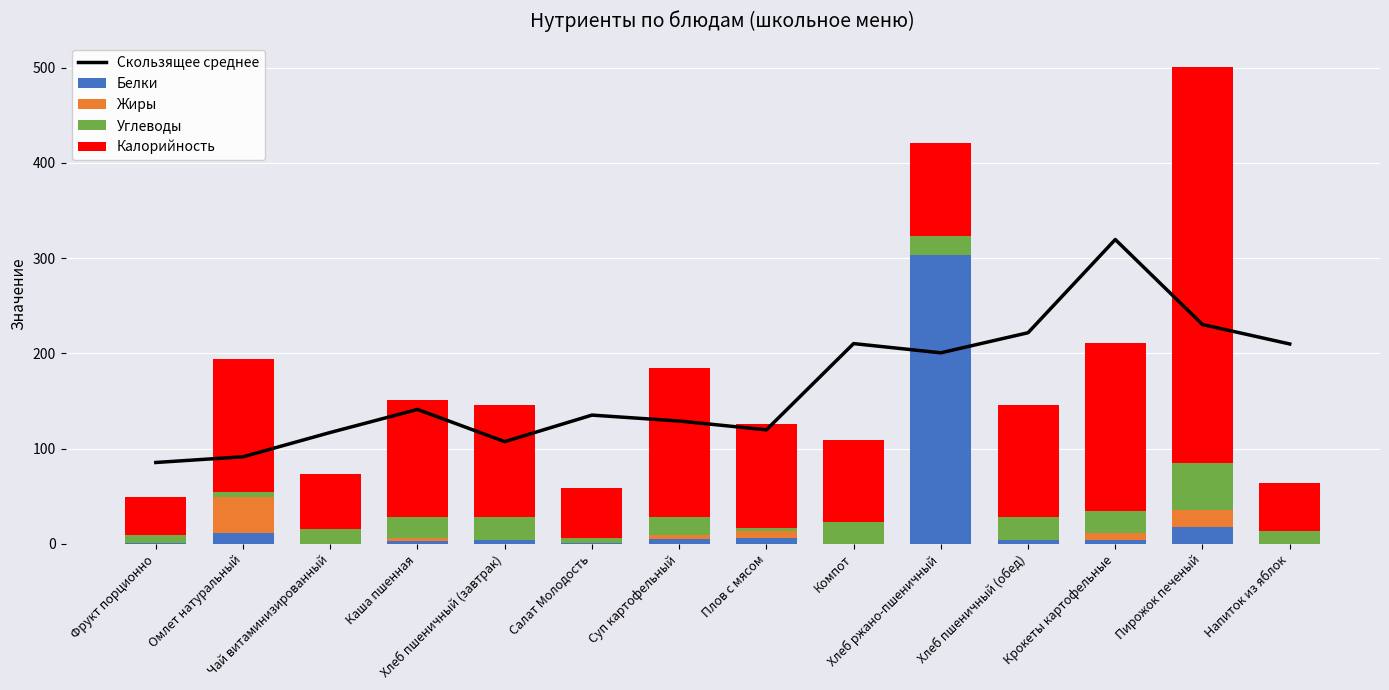

The Углеводы series shows 38.2 at Крокеты картофельные. True or false?

False